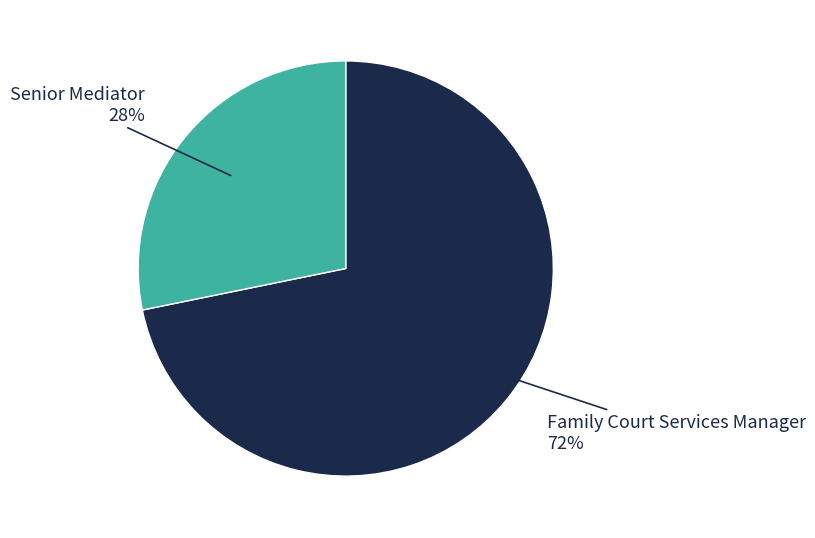

To the nearest percent, what is the difference between the largest and smallest slice percentages?

44%